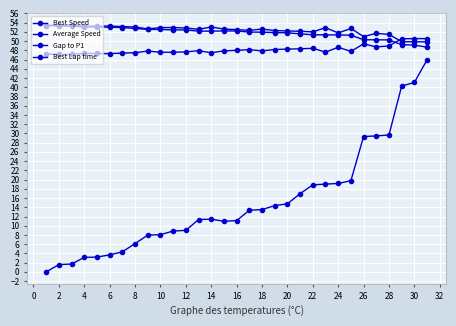

How many lines are shown in the chart?

4